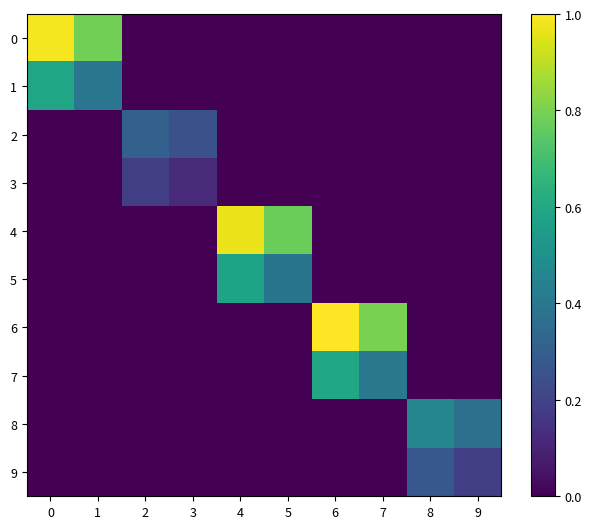

Between 3 and 7, which series saw the biggest shift?

6